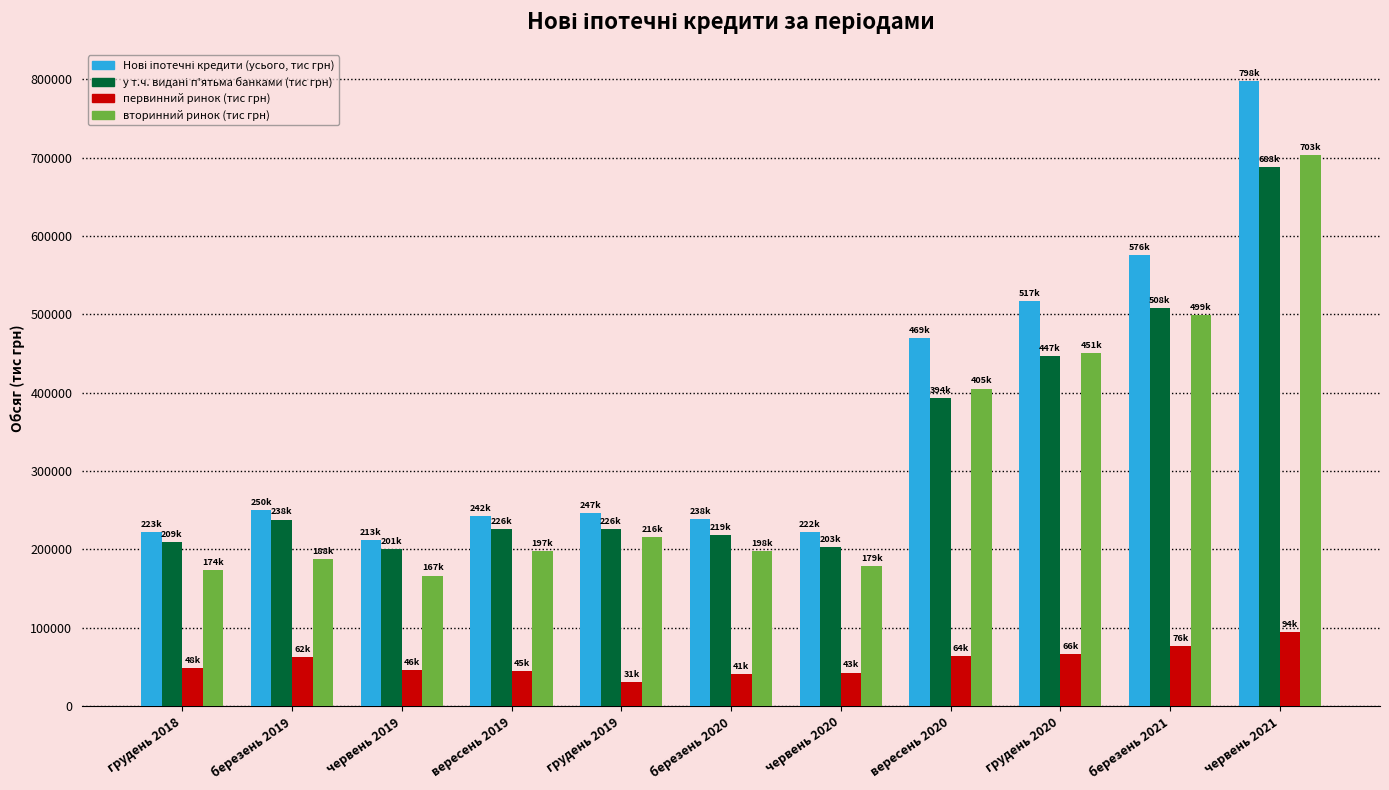

At which category does the chart reach its peak across all series?

червень 2021